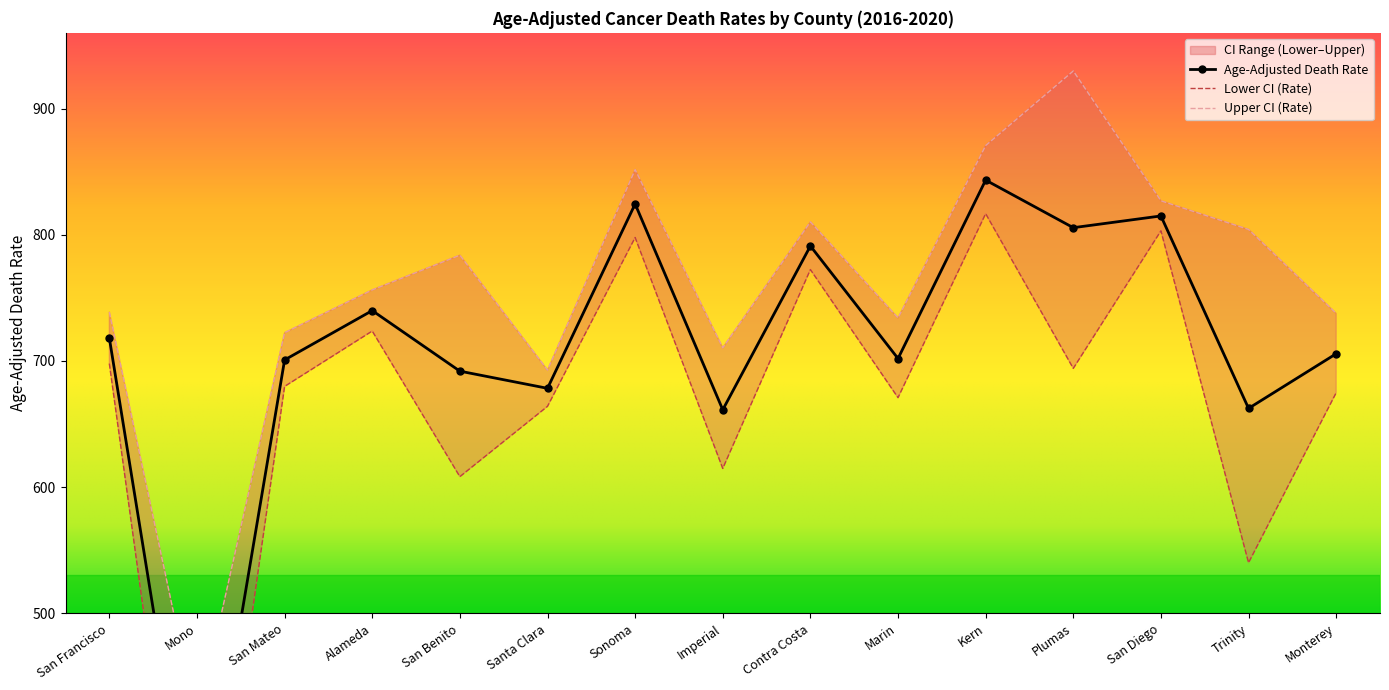

What is the label of the 1st point from the left?

San Francisco